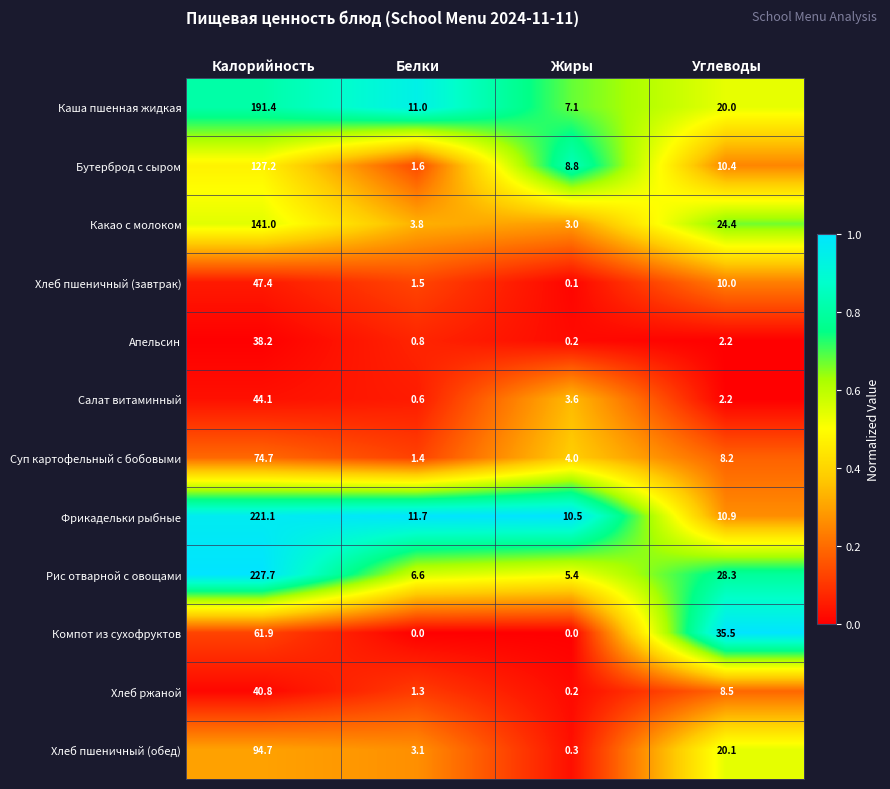

The Суп картофельный с бобовыми series shows 8.2 at Углеводы. True or false?

True